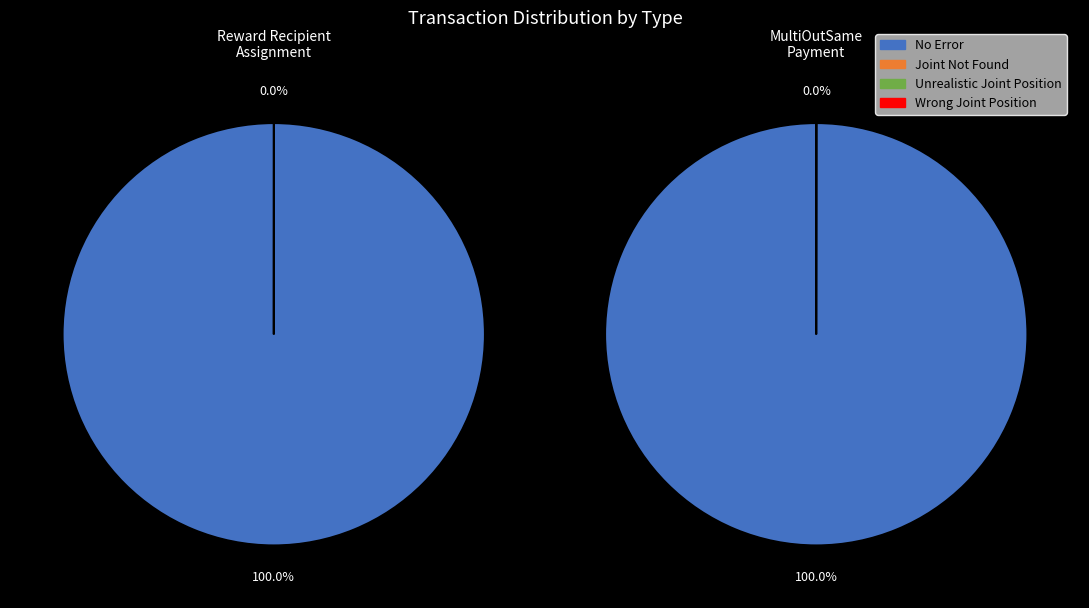

Is it true that 0 is 1% of the pie?

False